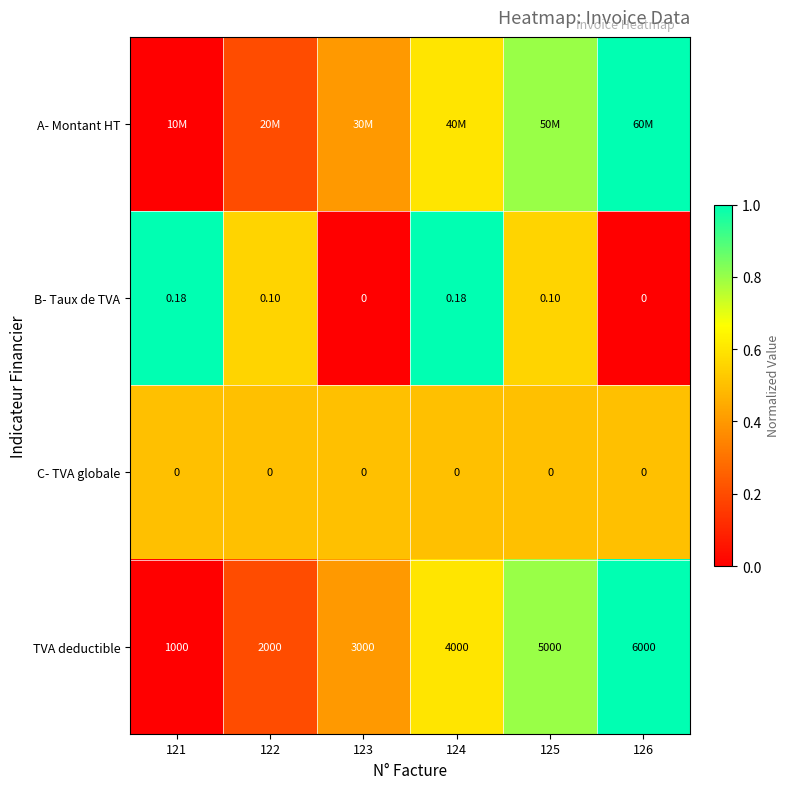

Is the value of B- Taux de TVA at 125 greater than the value of TVA deductible at 121?

No